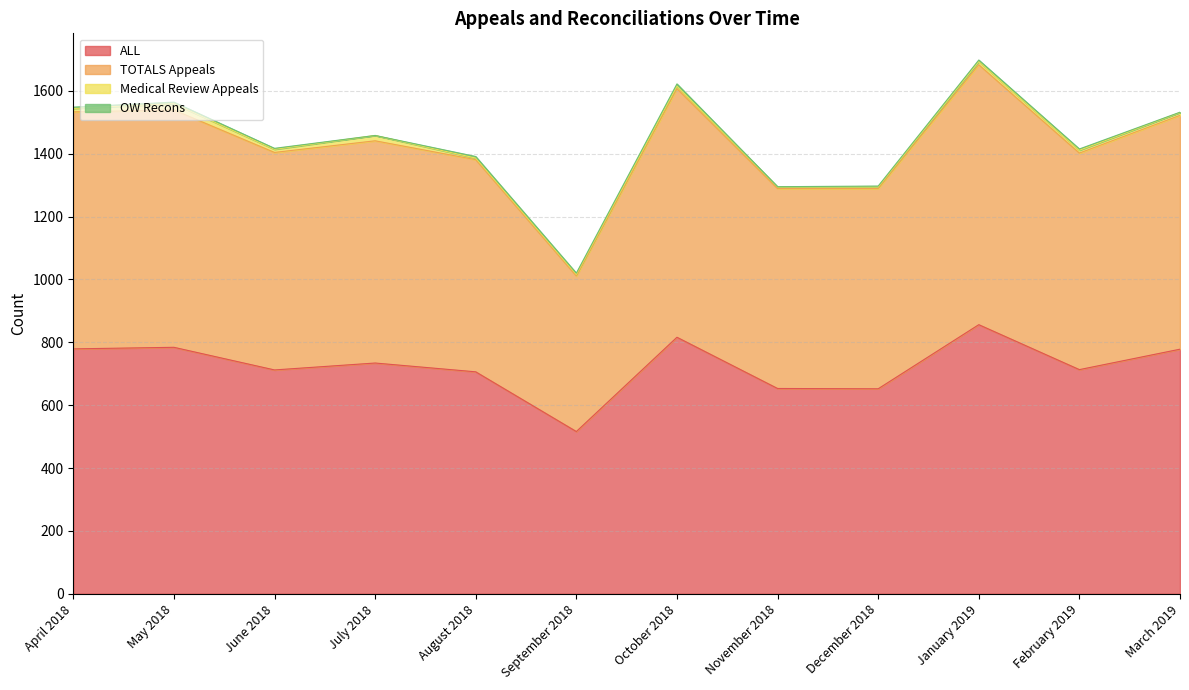

Is it true that ALL equals 425 at March 2019?

False